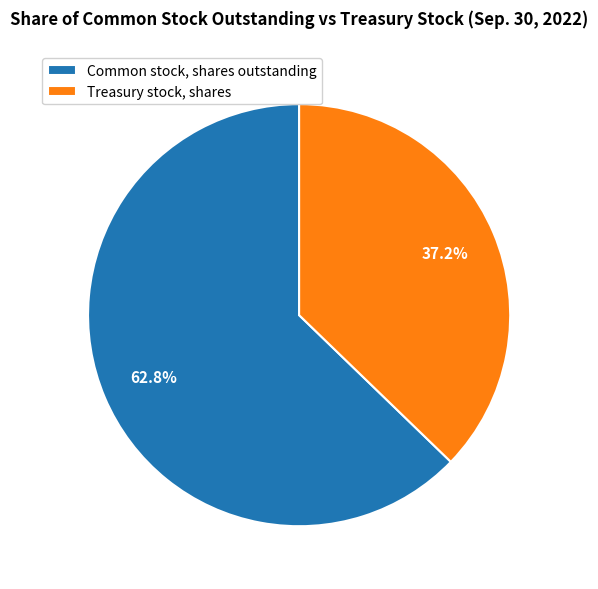

To the nearest percent, what portion does Treasury stock, shares represent?

37%